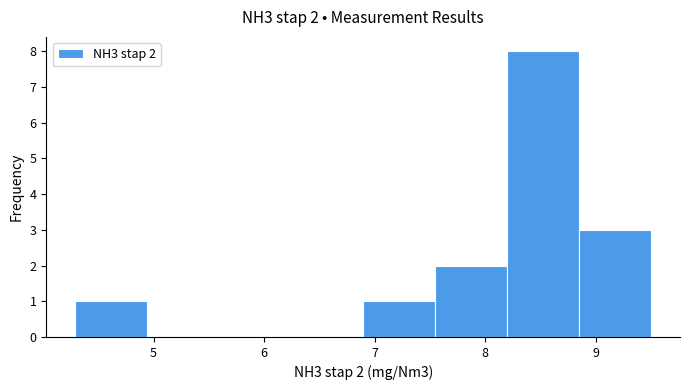

Over which range of the x-axis is the bar tallest?

8.2 to 8.8